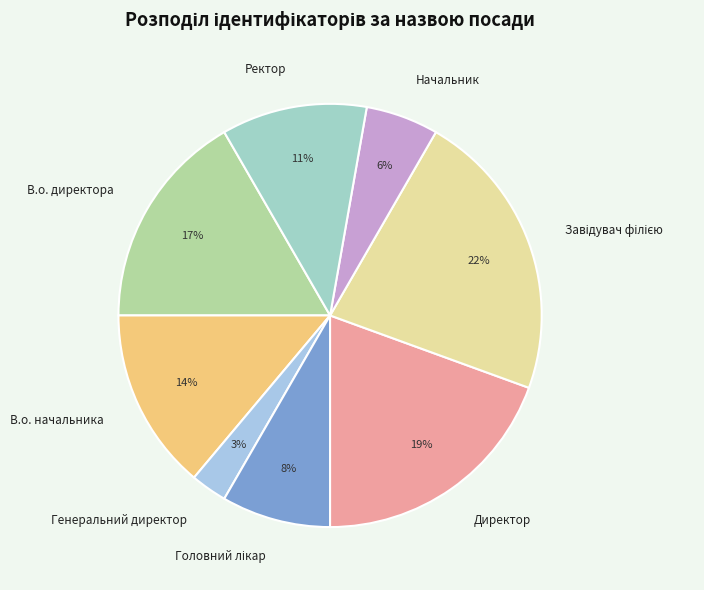

What percentage is the В.о. директора slice, to the nearest percent?

17%